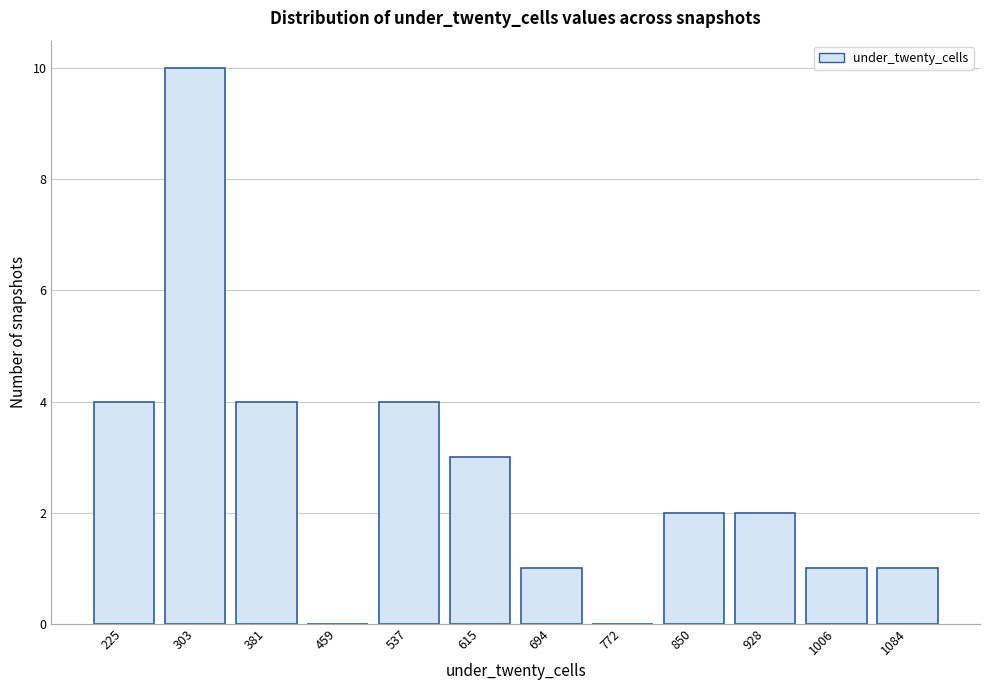

Reading left to right, transcribe all the data shown in this chart.

225=4	303=10	381=4	459=0	537=4	615=3	694=1	772=0	850=2	928=2	1006=1	1084=1